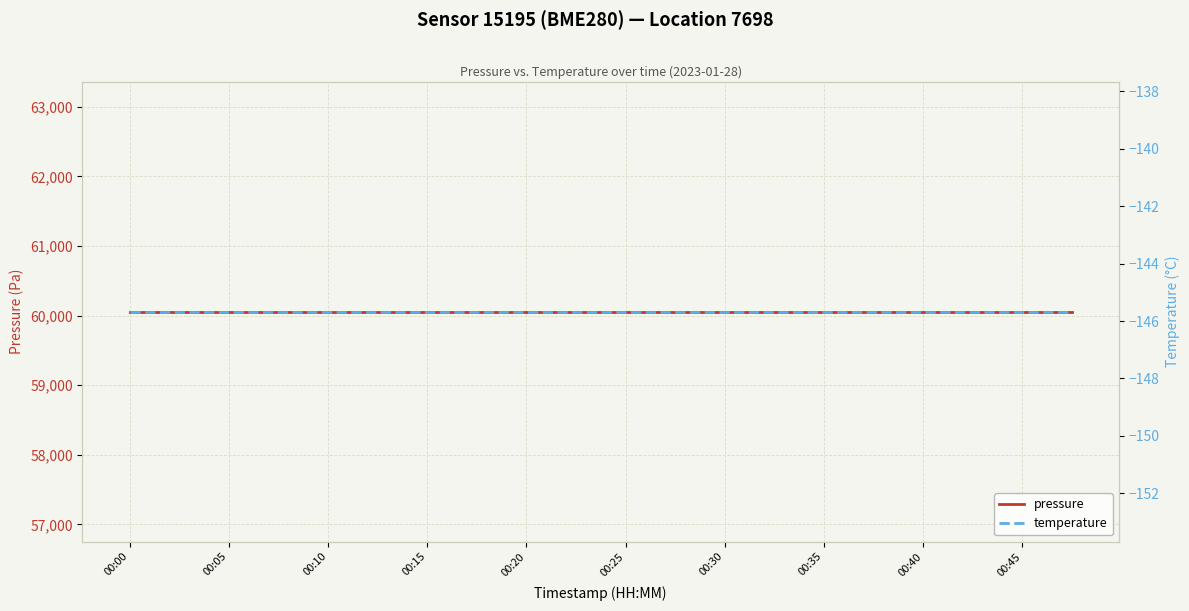

What value does the pressure series have at 00:35?

60057.7